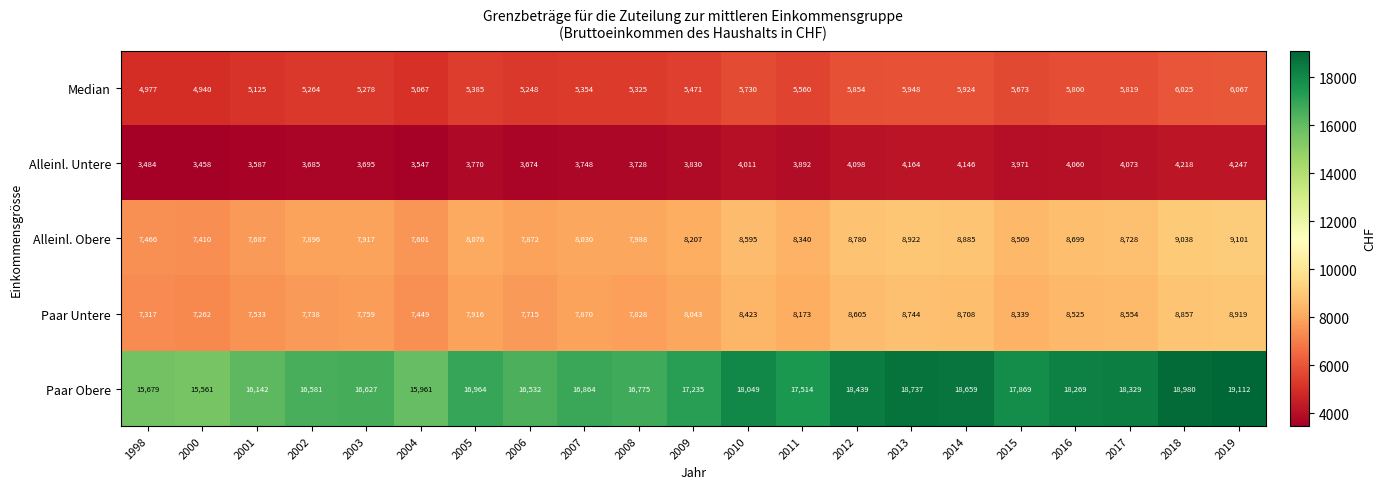

What is the sum of the Alleinl. Untere values at 2003 and 2005?

7465